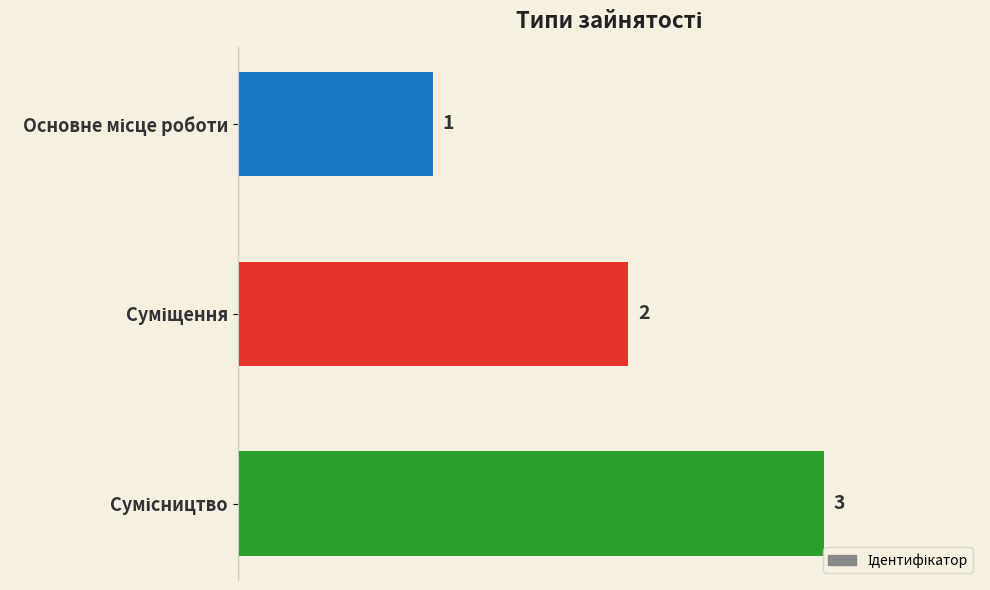

What is the sum of all values?

6